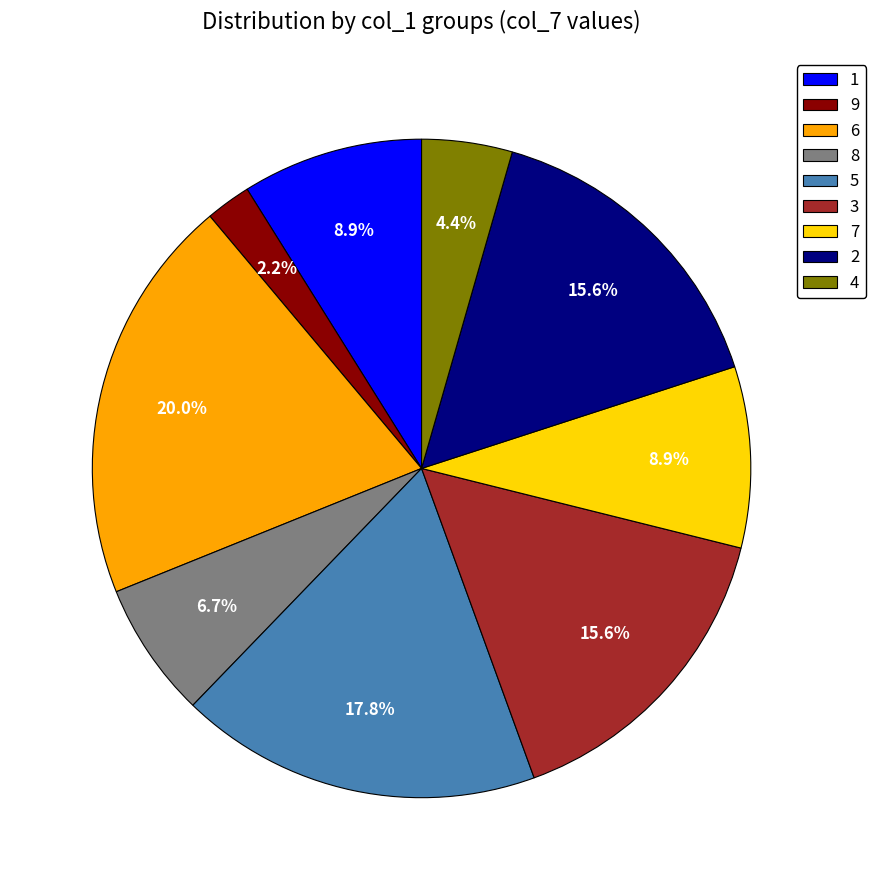

What is the ratio of the value at 9 to the value at 8?

0.3